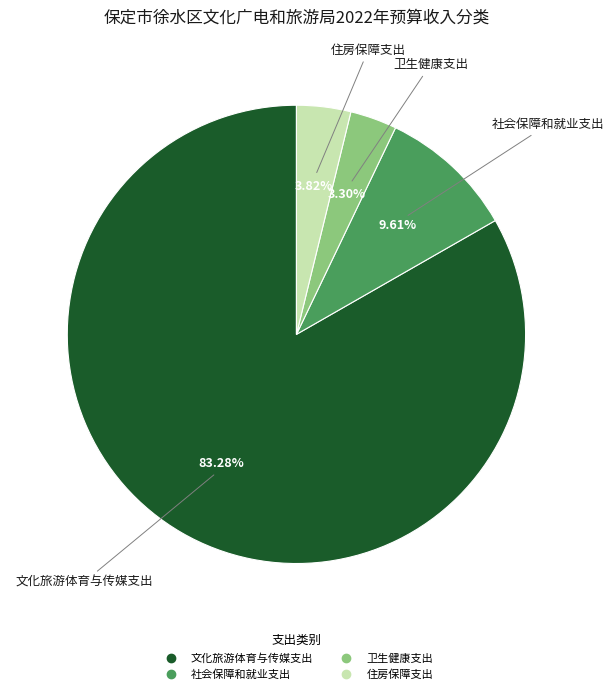

True or false: 住房保障支出 accounts for 11% of the total.

False